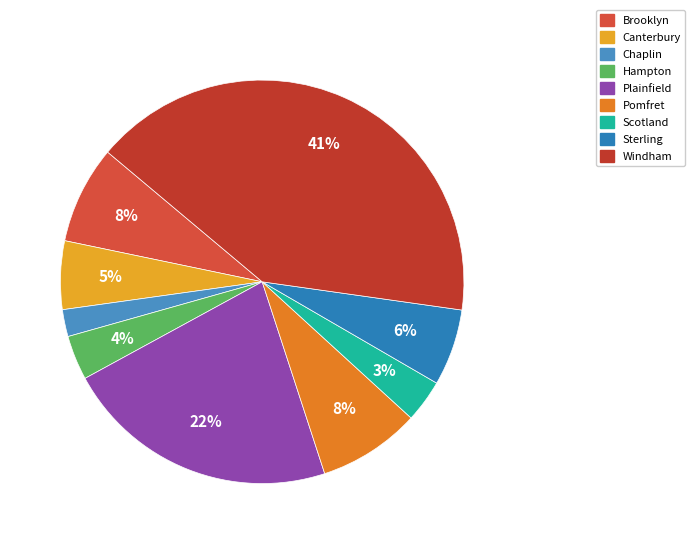

Combined, do Scotland and Chaplin account for over 50%?

No